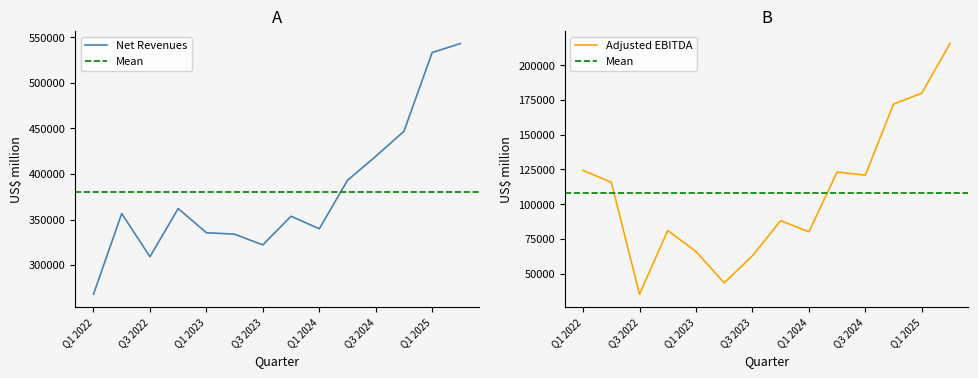

Which series has the widest spread of values?

Net Revenues